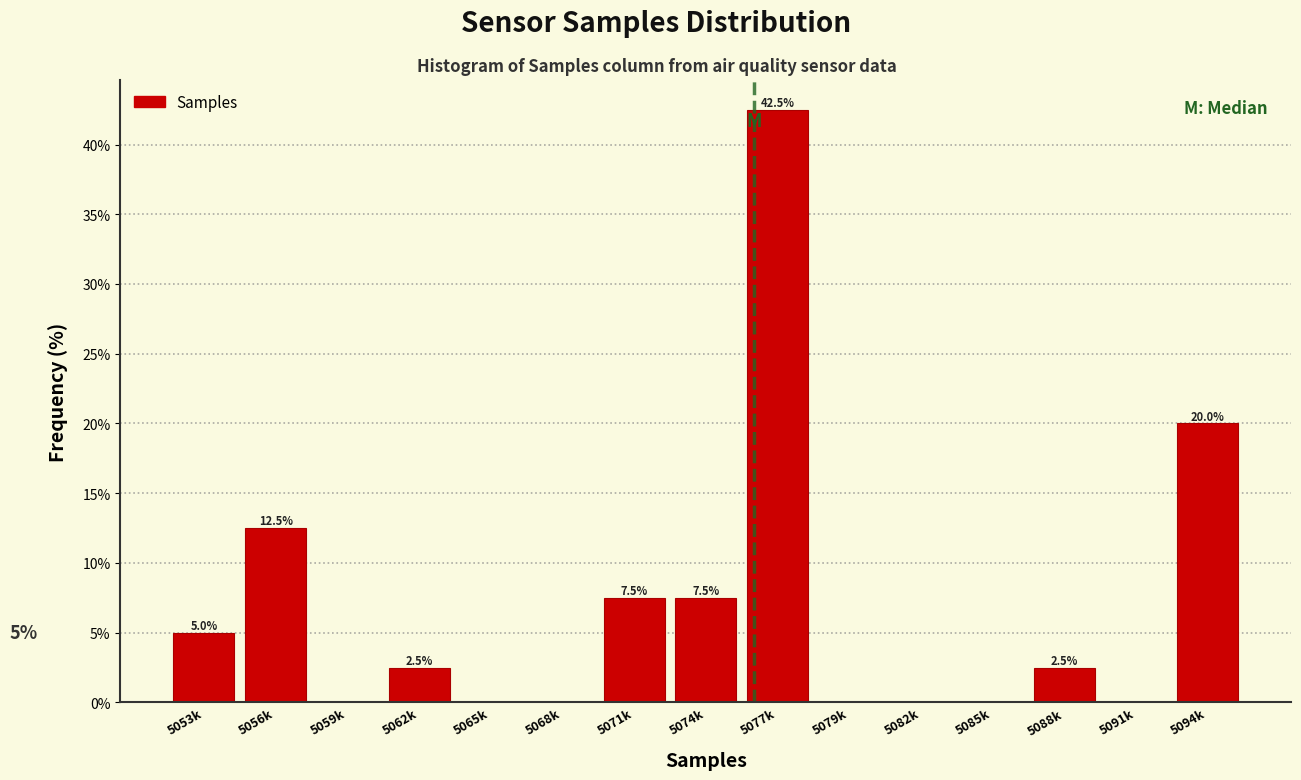

Reading right to left, what are all the values shown in this chart?

5094k=20.0	5091k=0.0	5088k=2.5	5085k=0.0	5082k=0.0	5079k=0.0	5077k=42.5	5074k=7.5	5071k=7.5	5068k=0.0	5065k=0.0	5062k=2.5	5059k=0.0	5056k=12.5	5053k=5.0